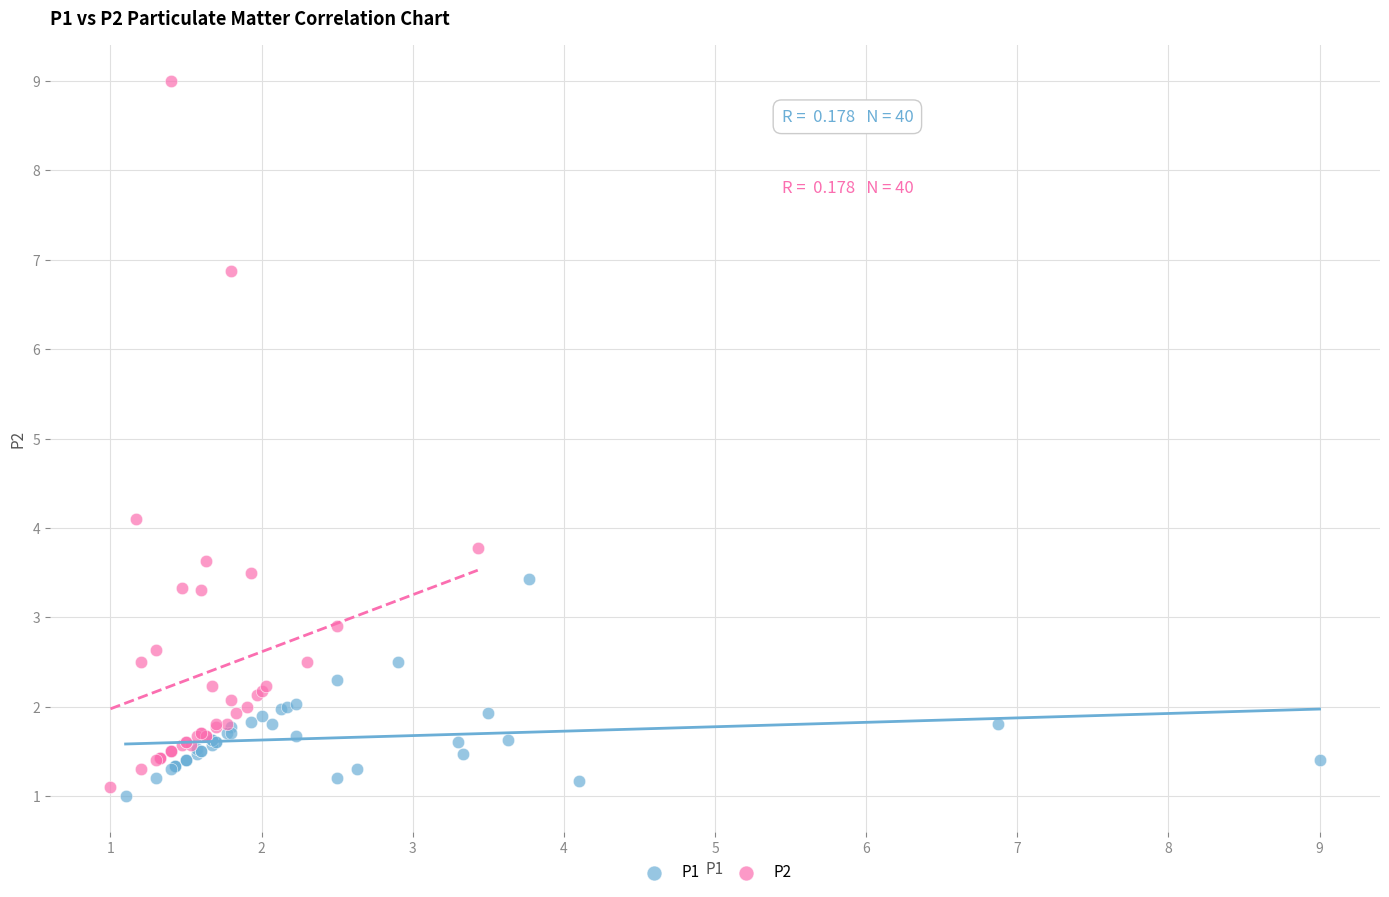

Which series reaches the minimum Y coordinate?

P1